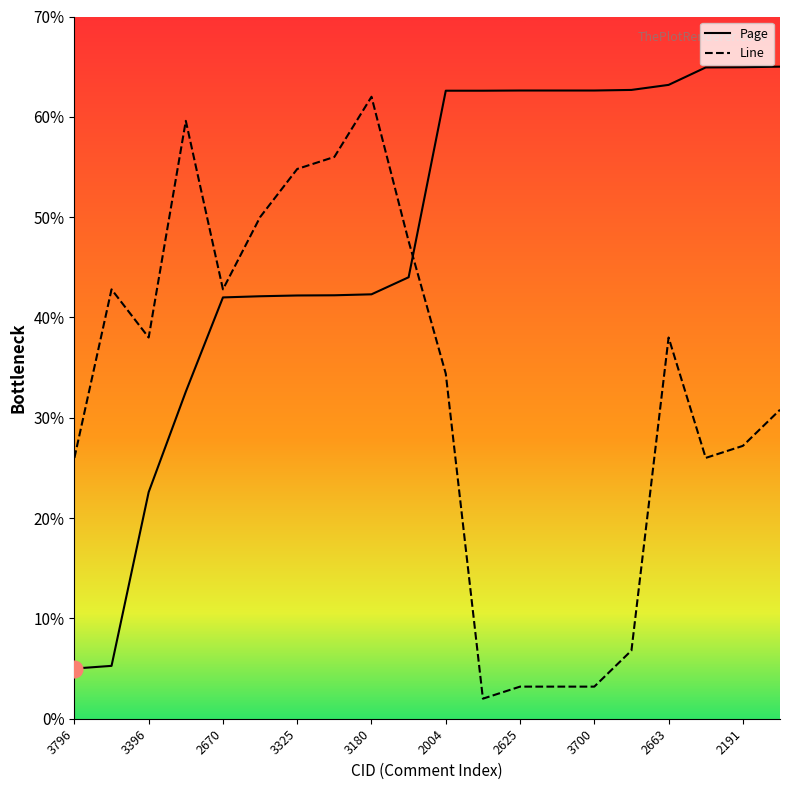

How many lines are shown in the chart?

2